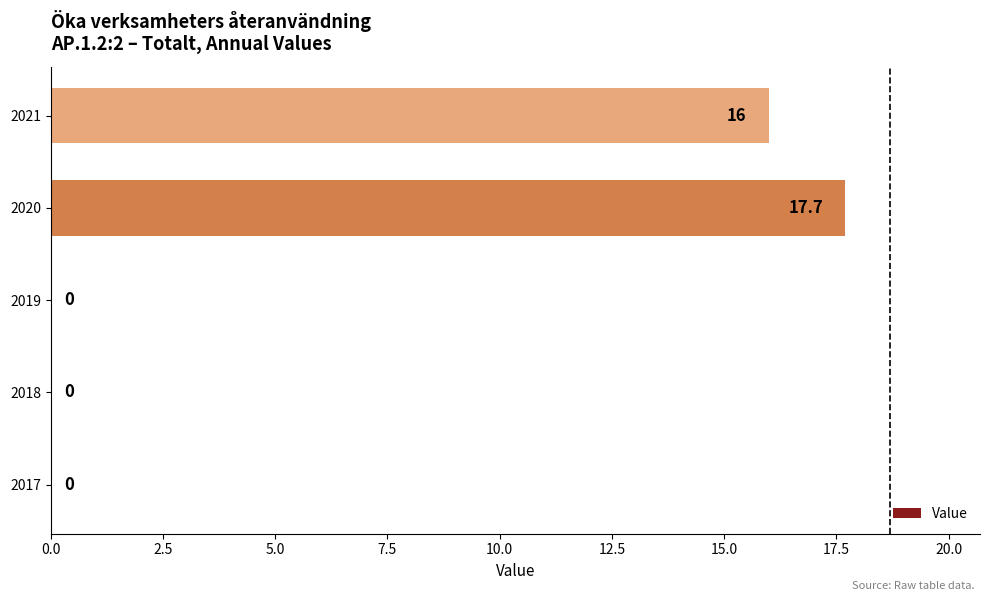

Which label corresponds to the largest value in the chart?

2020